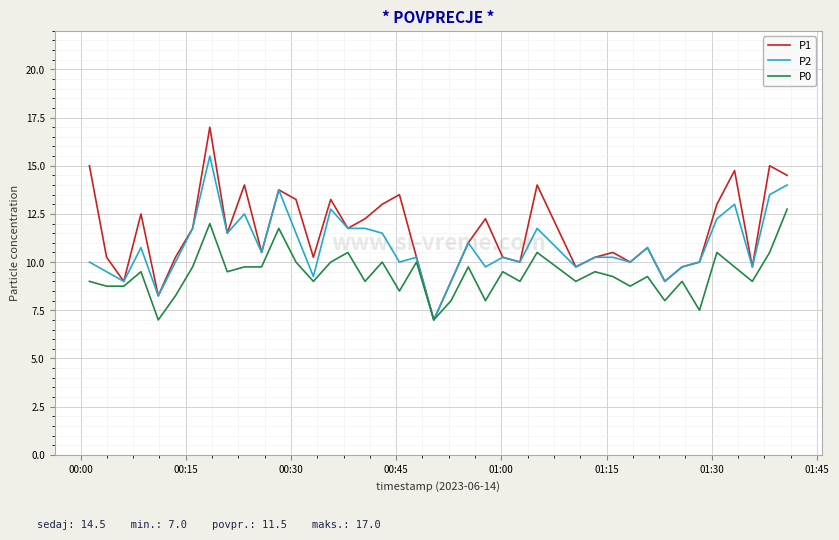

Which series has the largest range (max minus min)?

P1